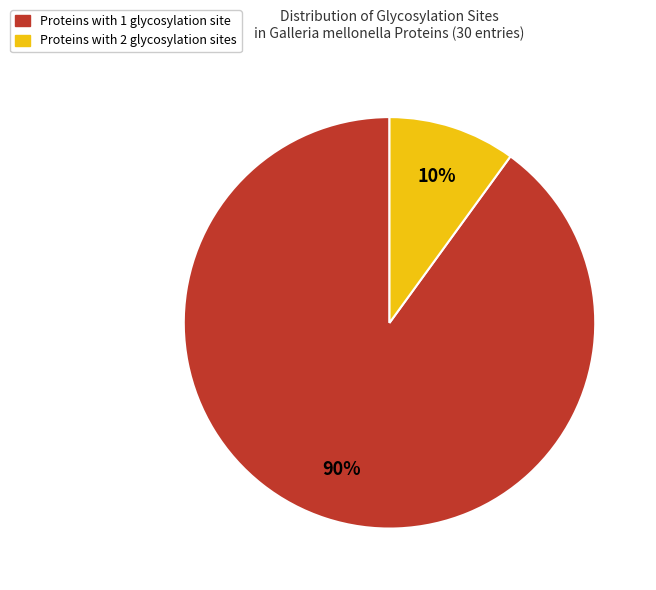

To the nearest percent, what is the average slice percentage?

50%